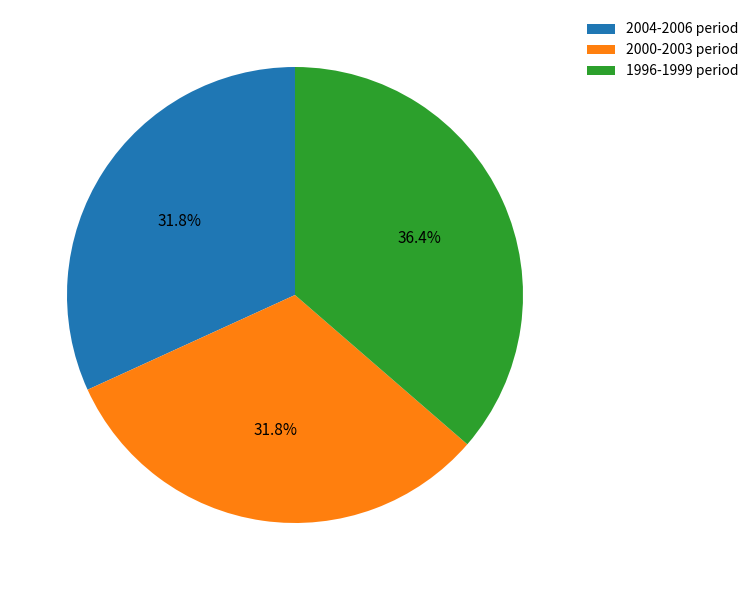

What is the largest slice in the pie chart?

1996-1999 period